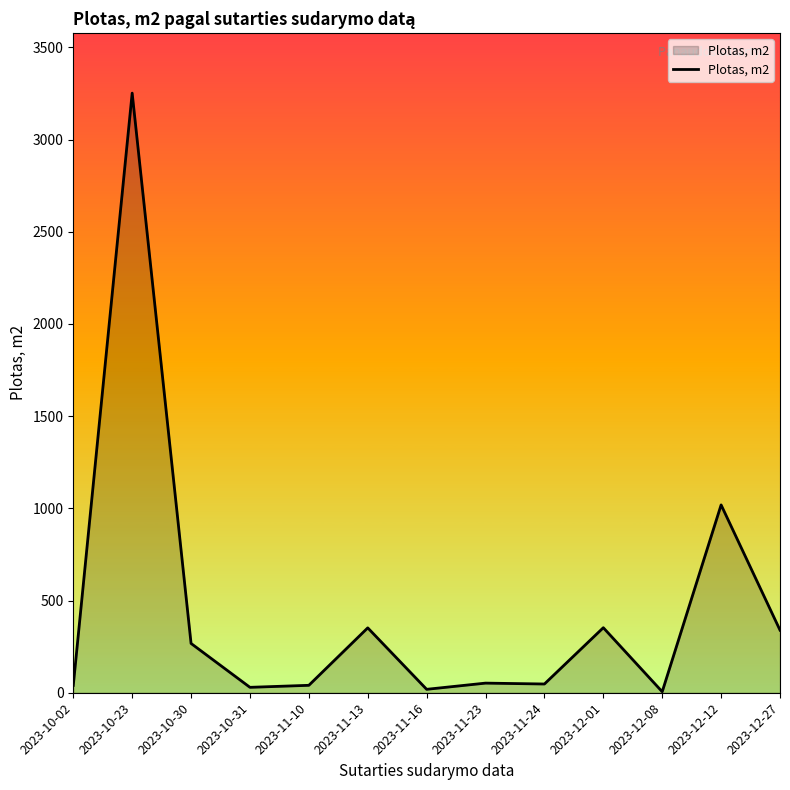

Does the chart have visible grid lines?

No